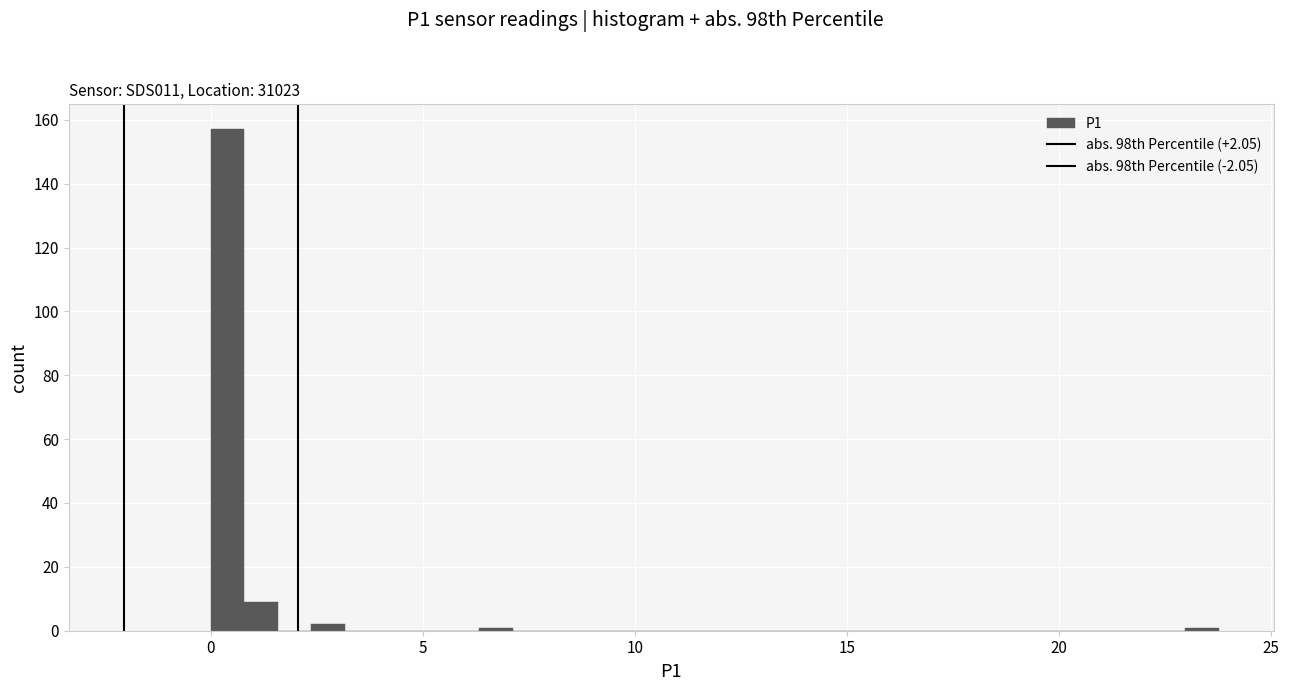

Around what value on the x-axis is the tallest bar? Give the approximate position of its centre, as read against the axis.

0.5